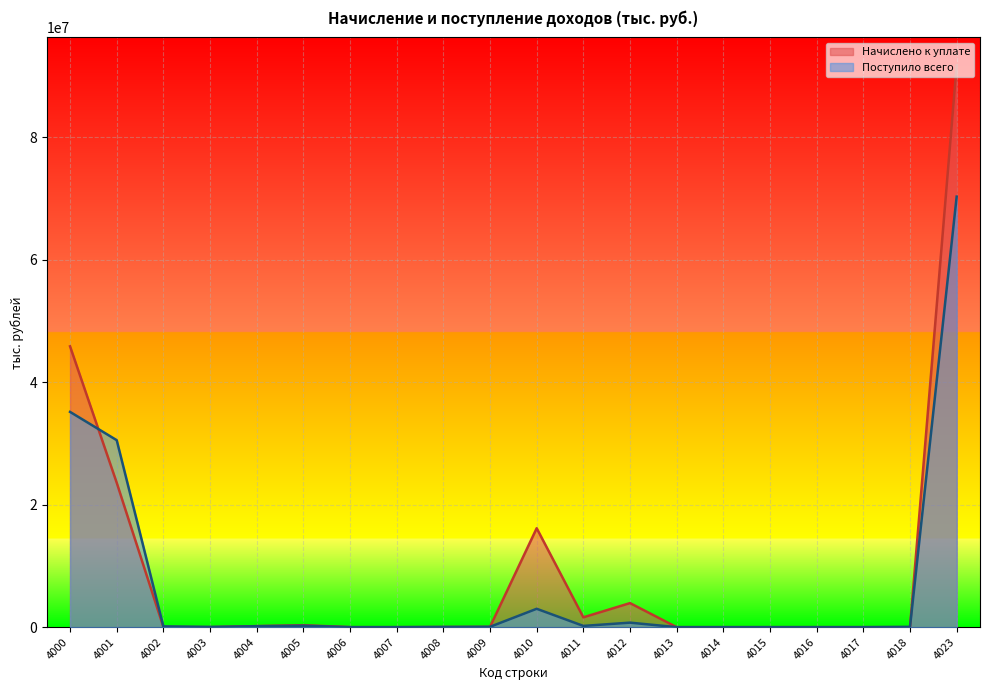

Rank the categories by Поступило всего value from lowest to highest.

4013, 4015, 4014, 4017, 4016, 4007, 4006, 4008, 4003, 4018, 4009, 4002, 4004, 4011, 4005, 4012, 4010, 4001, 4000, 4023